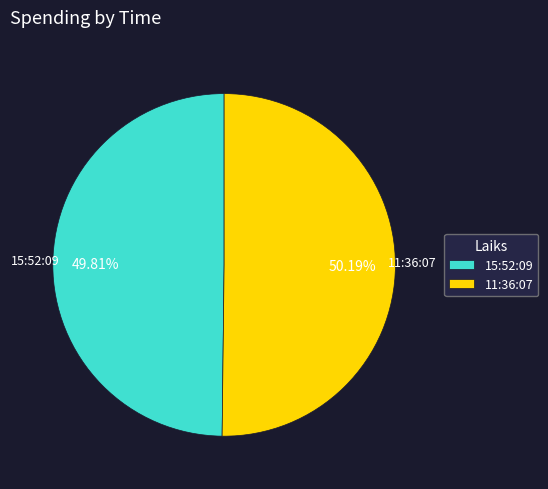

Approximately how many times larger is the value at 15:52:09 compared to 11:36:07?

1.0